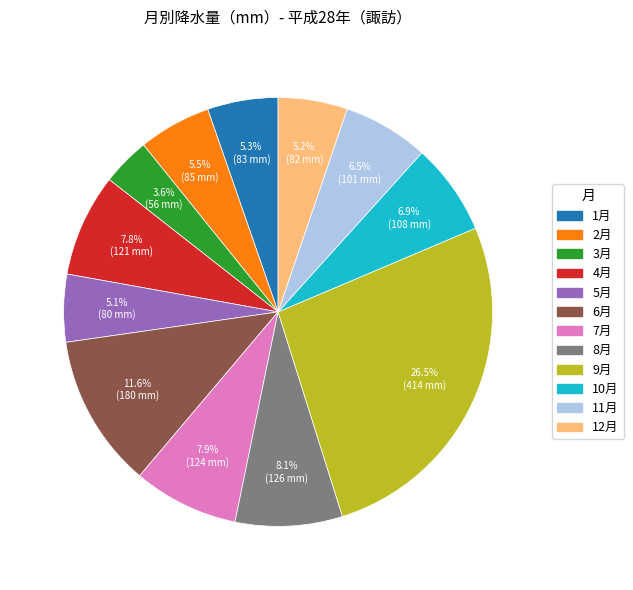

What is the total percentage of 5月 and 2月?

10.6%